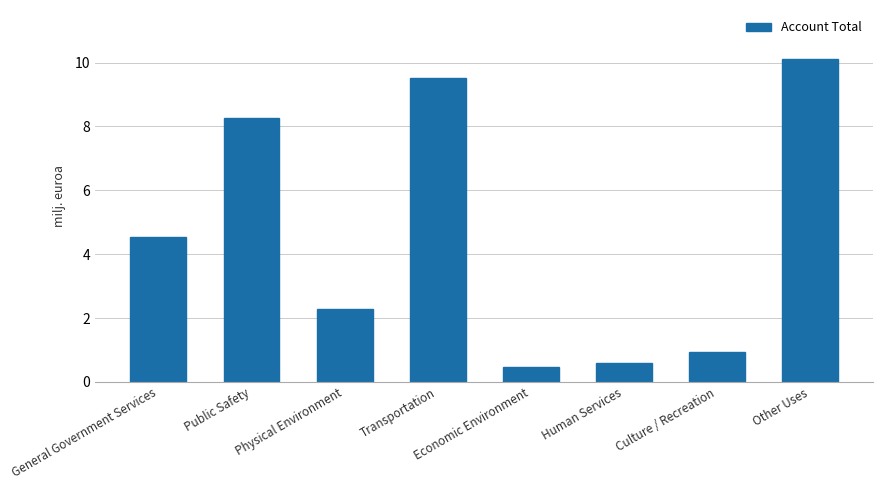

Are the bars horizontal?

No